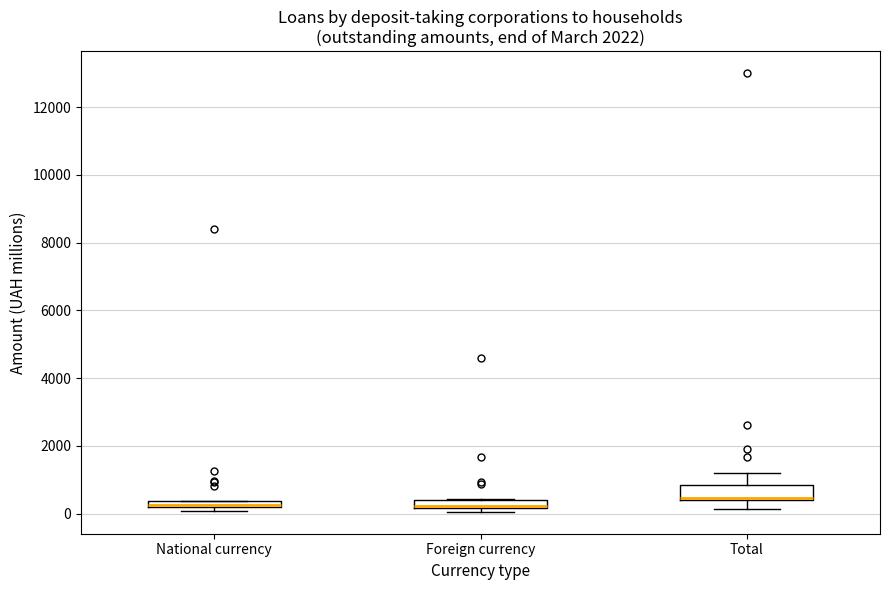

Where is the lower edge of the box for Total on the y-axis? The values are not printed on the chart, so give them approximately, as read against the axis.

400